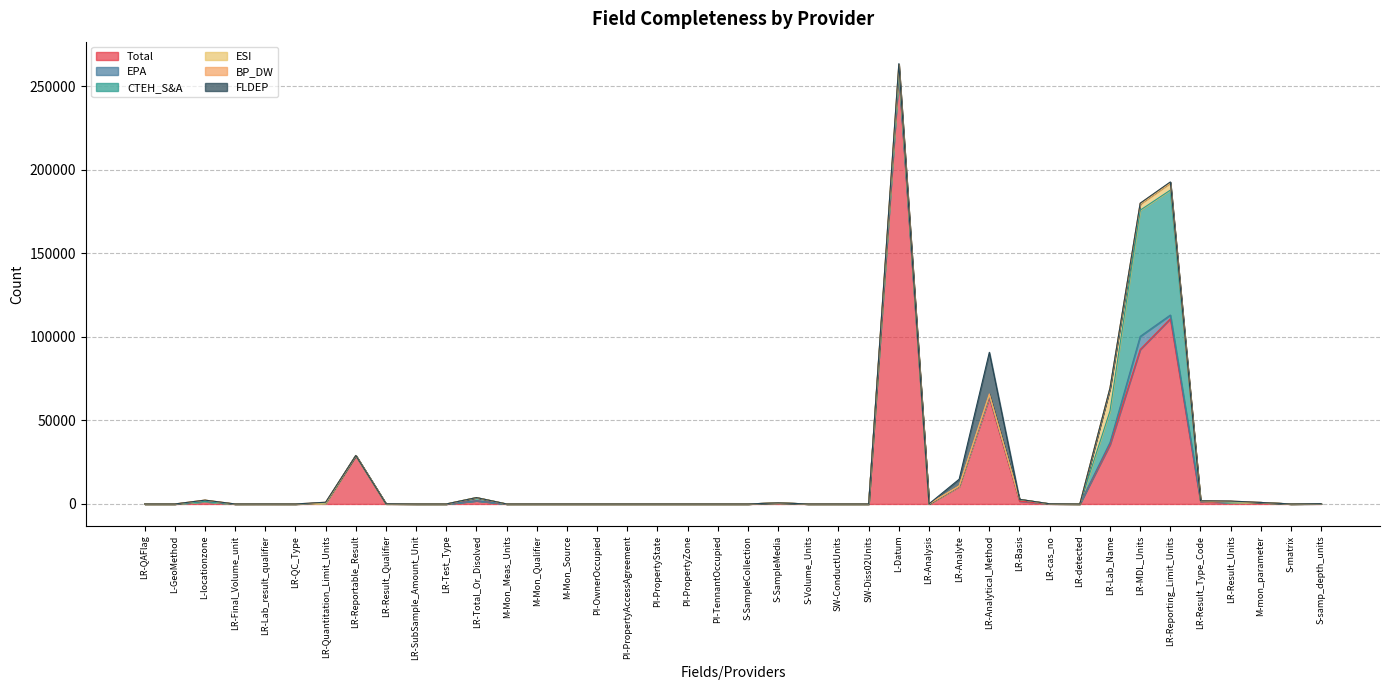

At which label does FLDEP reach its minimum?

LR-QAFlag